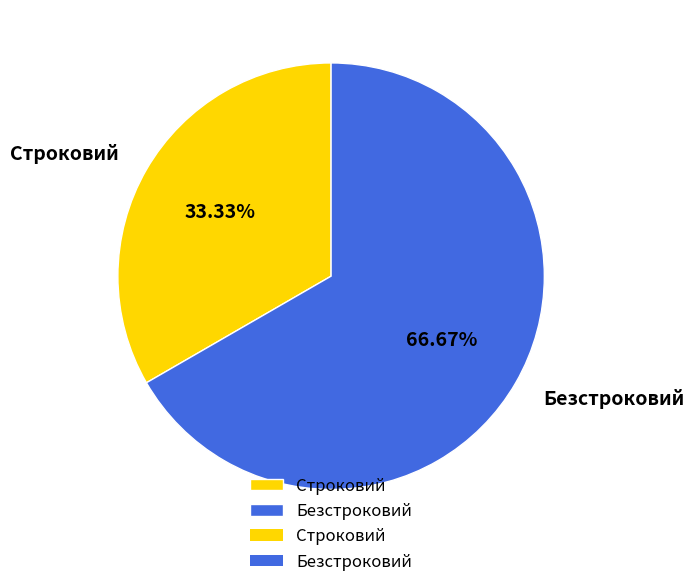

What percentage is the Безстроковий slice, to the nearest percent?

67%